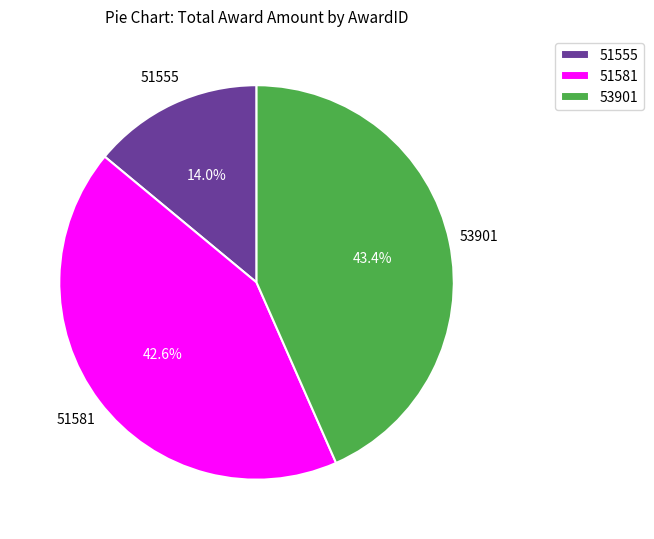

Which slice is the largest?

53901